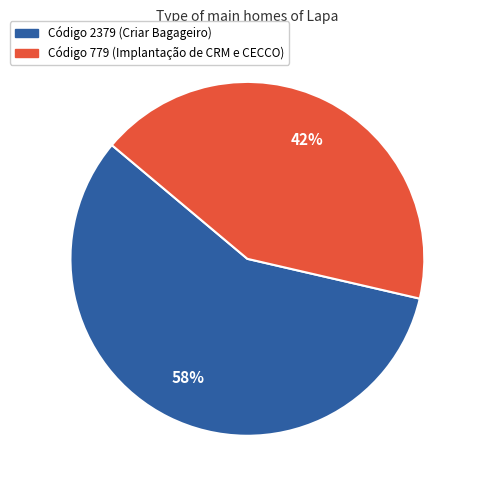

How many slices are in this pie chart?

2